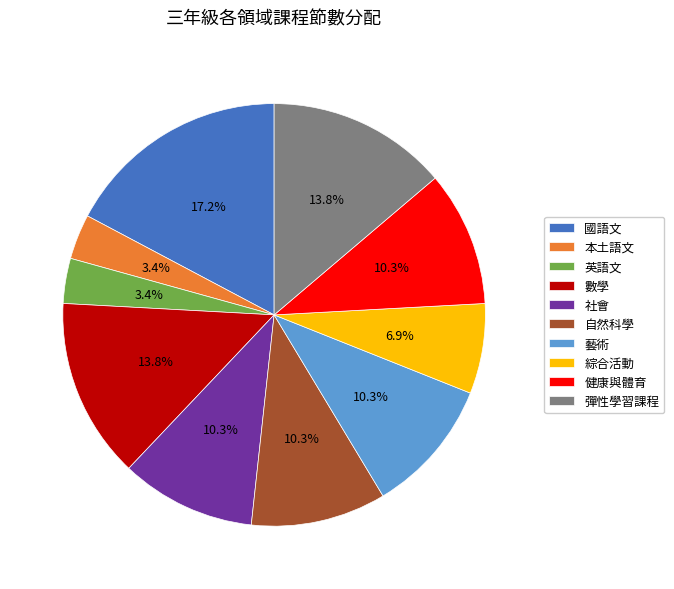

How much of the chart is everything except 英語文?

96.6%